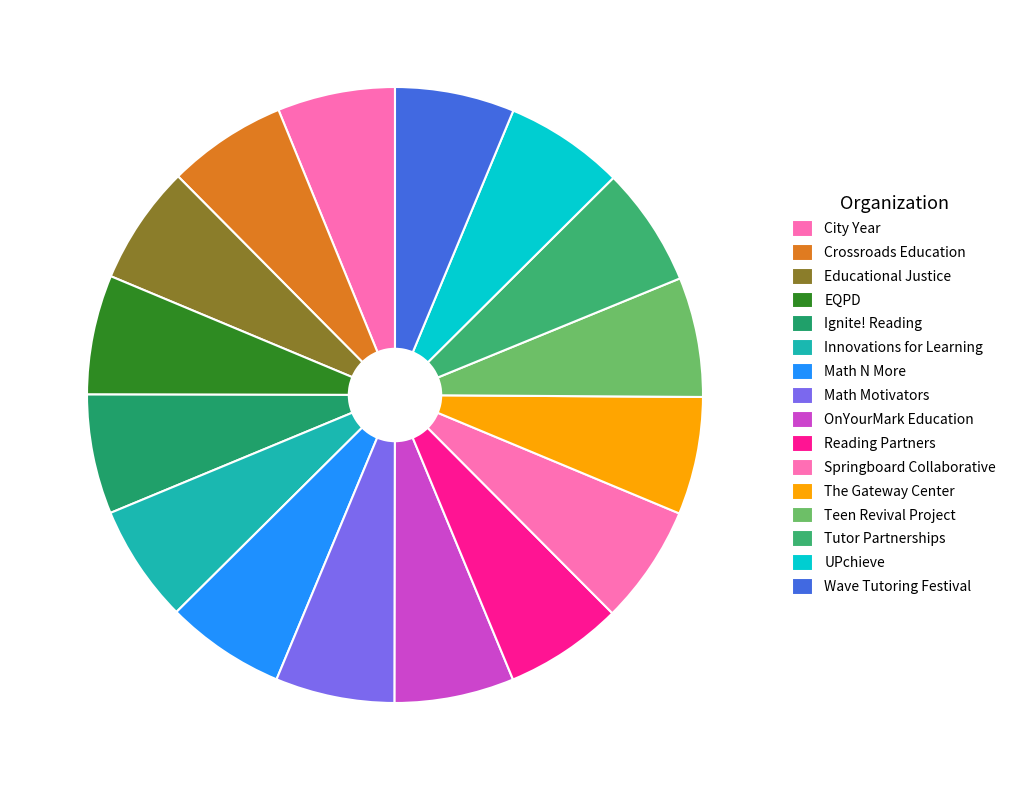

Does Innovations for Learning account for over 50% of the chart?

No